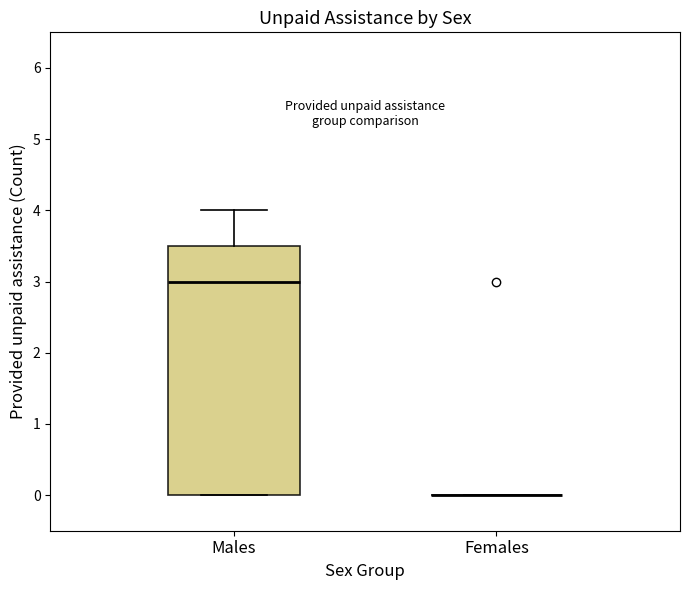

Where does the median line of the box for Males sit on the y-axis? The values are not printed on the chart, so give them approximately, as read against the axis.

3.0